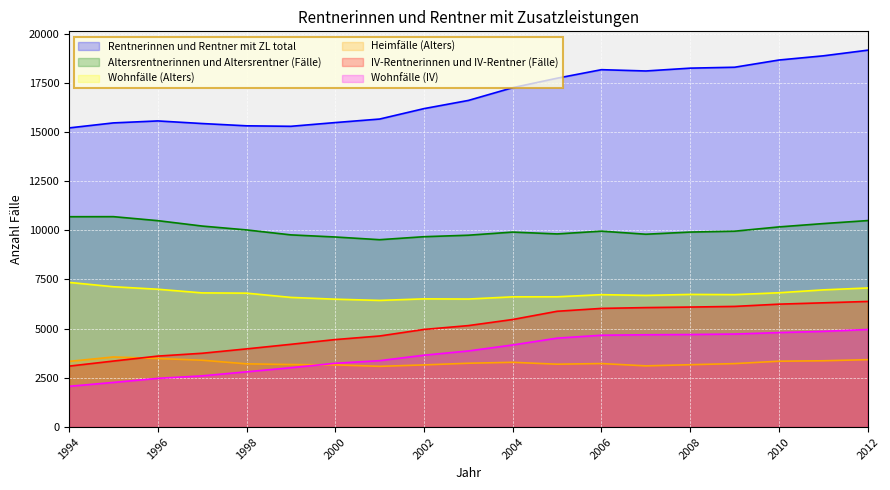

What is the sum of the Wohnfälle (Alters) values at 2003 and 2007?

13198